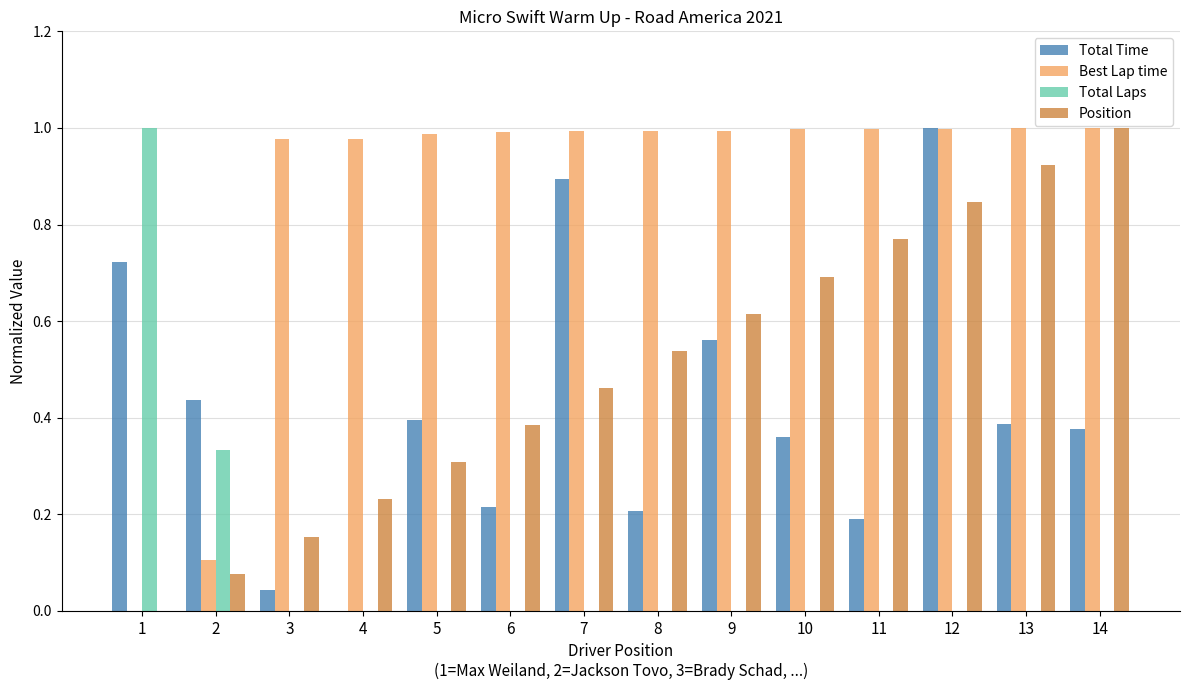

Which series has the largest total across all categories?

Best Lap time